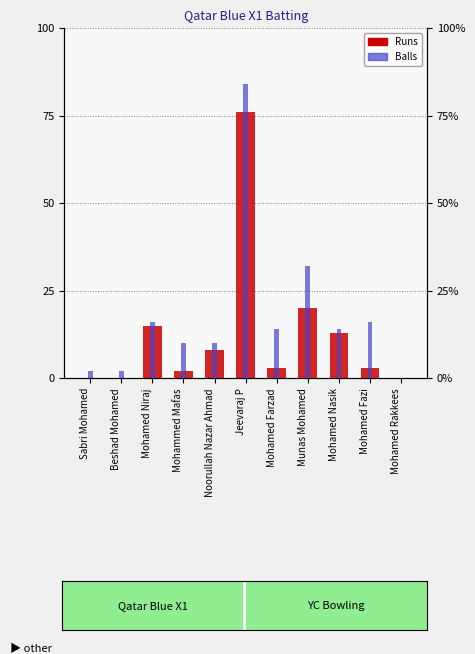

What is the approximate value of Balls at Noorullah Nazar Ahmad?

5